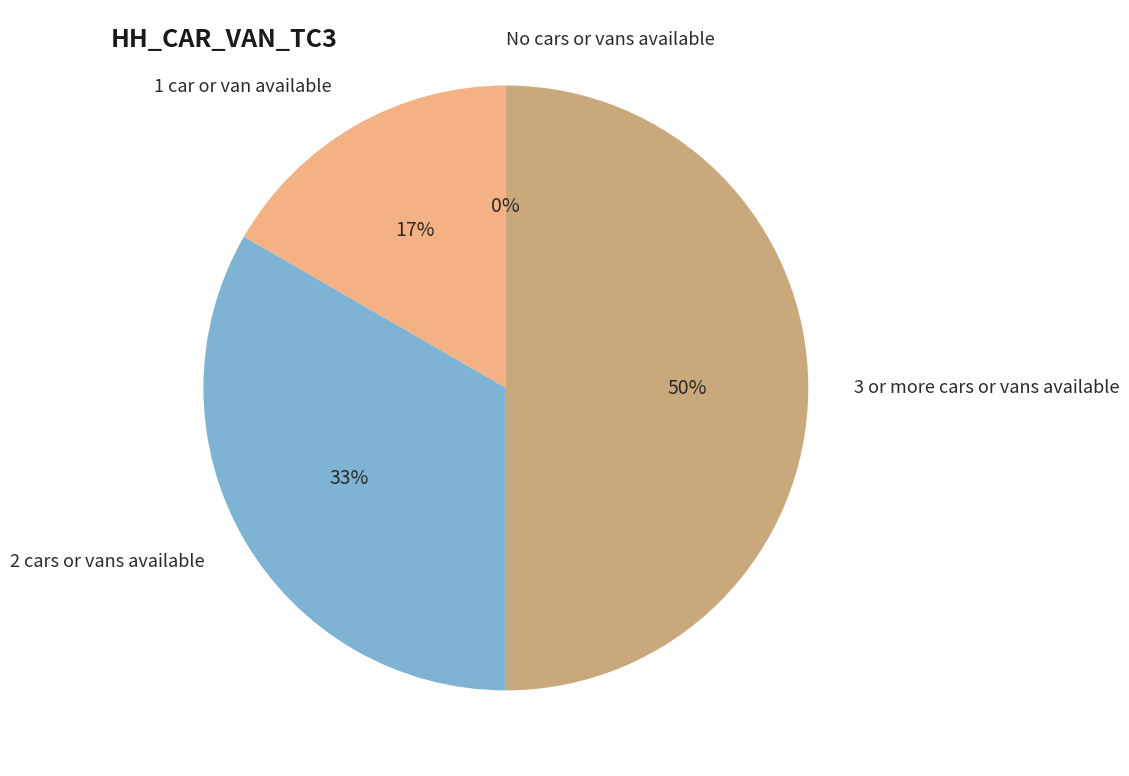

What is the largest slice in the pie chart?

3 or more cars or vans available